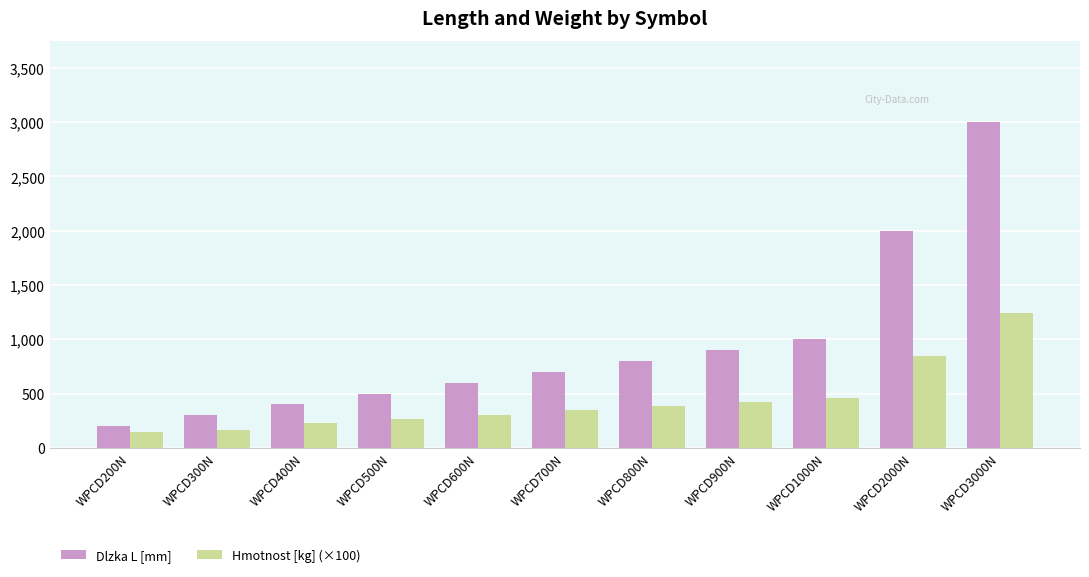

At which category is the sum across all series the highest?

WPCD3000N